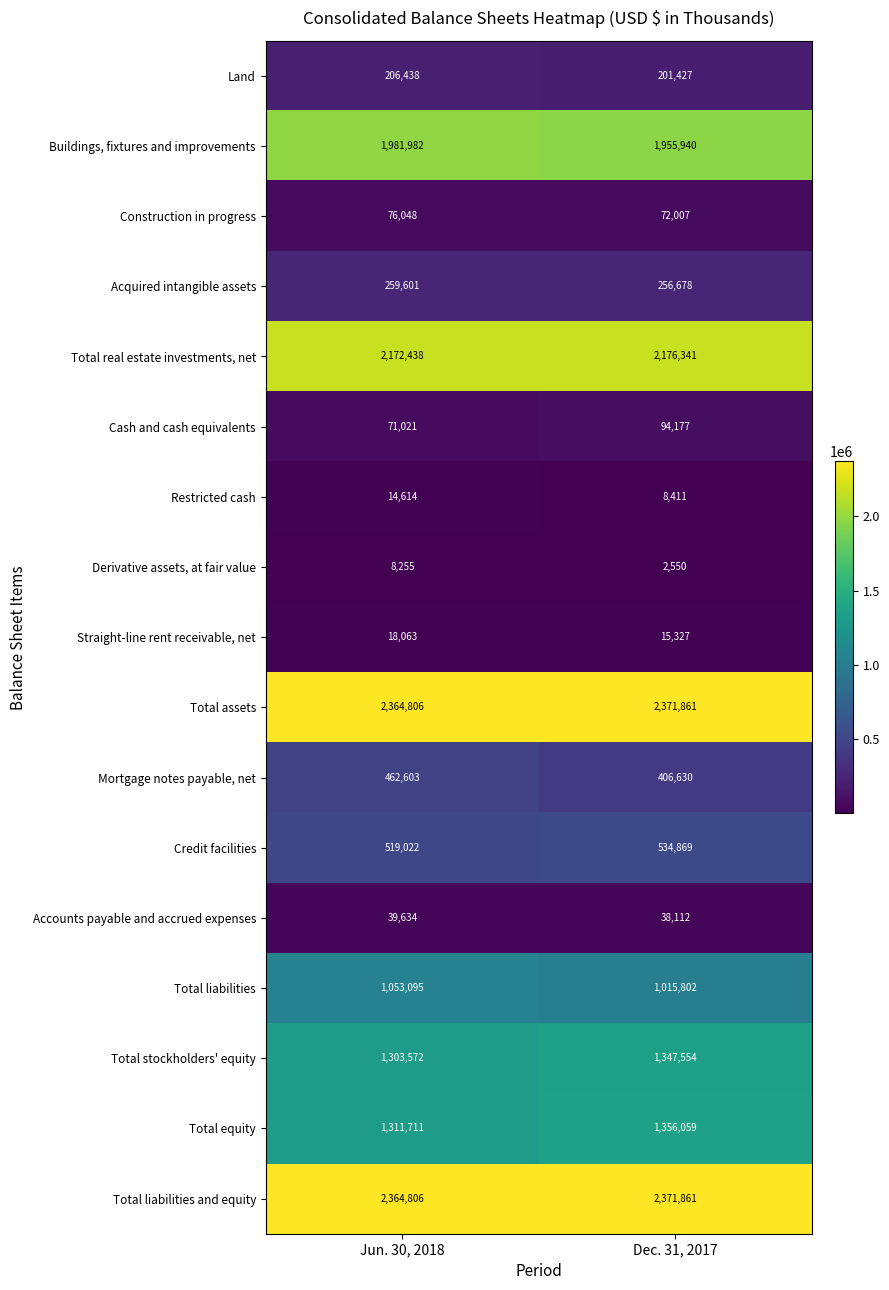

What is the total value across all series at Jun. 30, 2018?

14227709